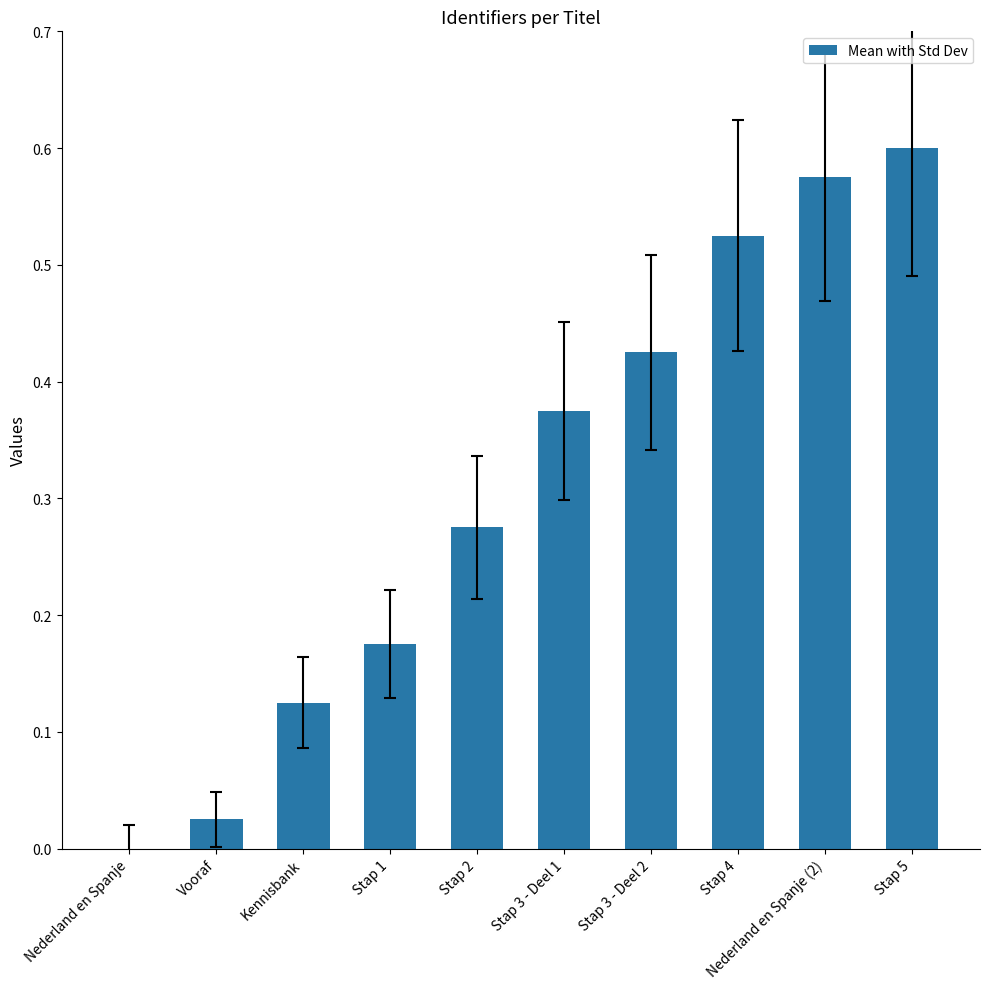

Between Stap 3 - Deel 2 and Stap 5, which is larger?

Stap 5